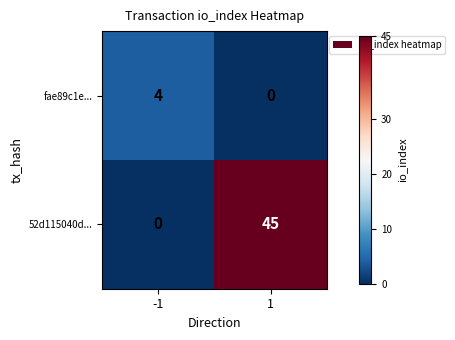

Which series has the widest spread of values?

52d115040d...